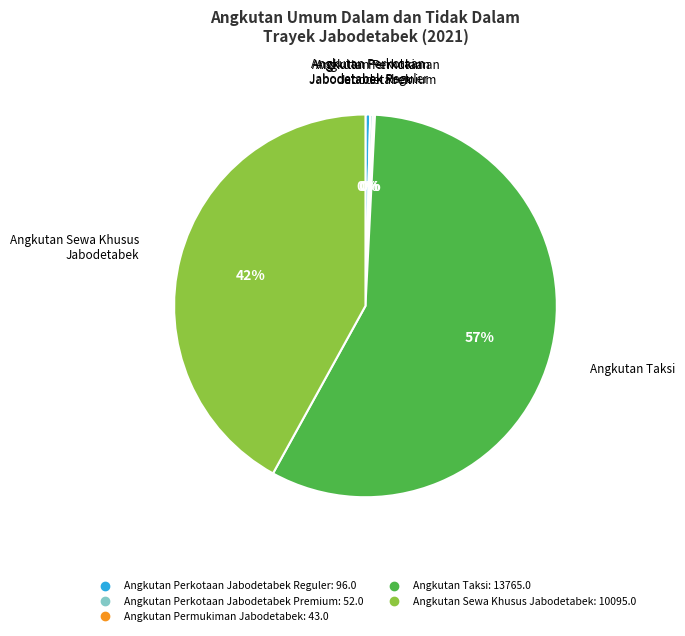

What is the ratio of the value at Angkutan Taksi to the value at Angkutan Sewa Khusus Jabodetabek?

1.4